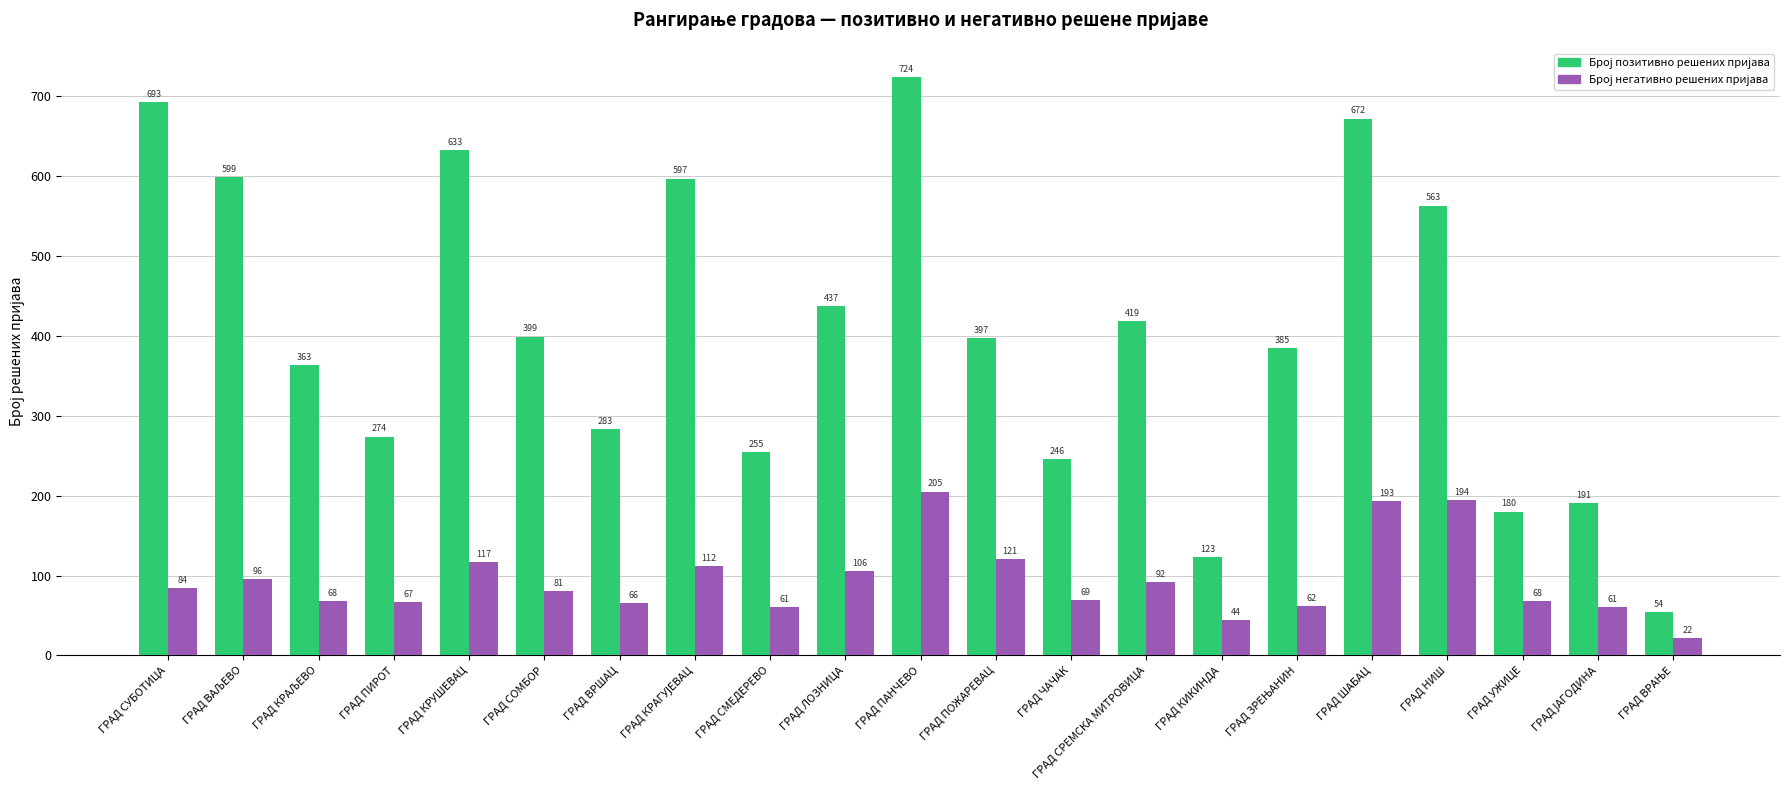

What is the greatest value displayed?

724